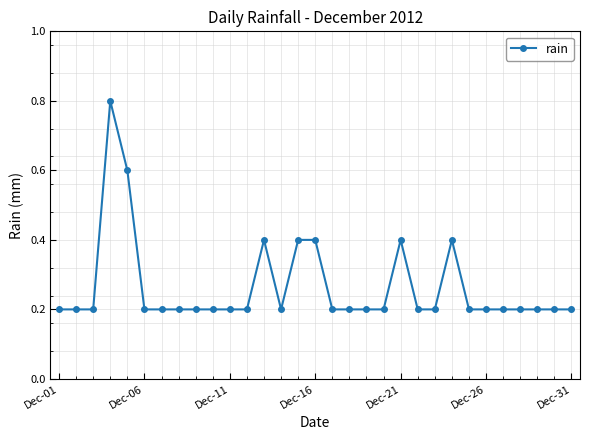

What is the sum of all values?

8.2